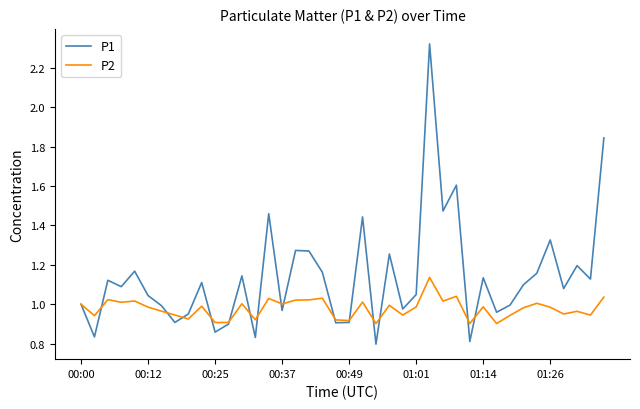

Rank the series by their average value, from lowest to highest.

P2, P1